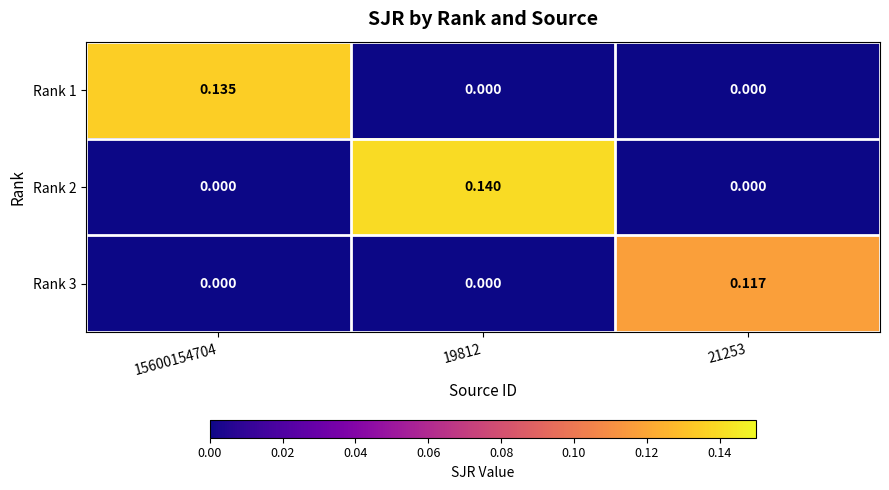

Rank the series at 21253 from lowest to highest value.

Rank 1, Rank 2, Rank 3